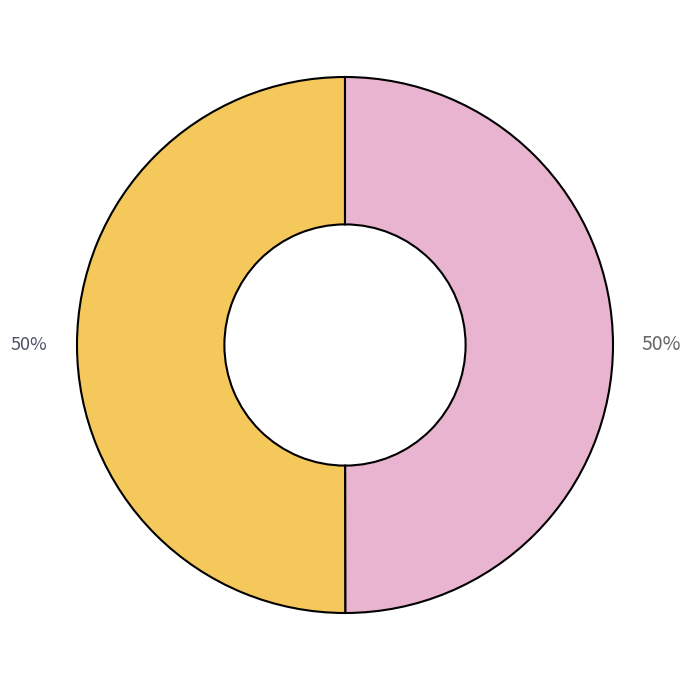

How many slices are in this pie chart?

2